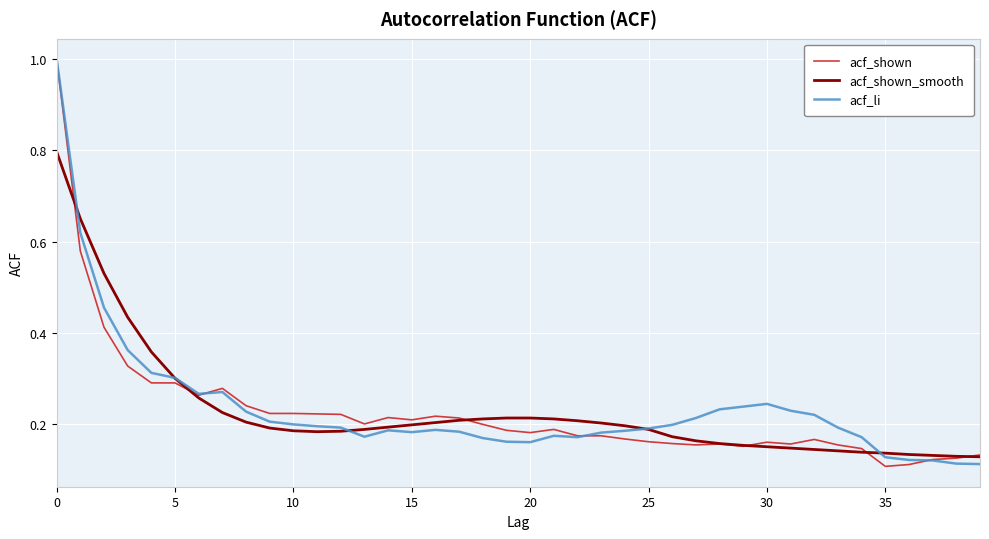

Which series has the largest range (max minus min)?

acf_shown